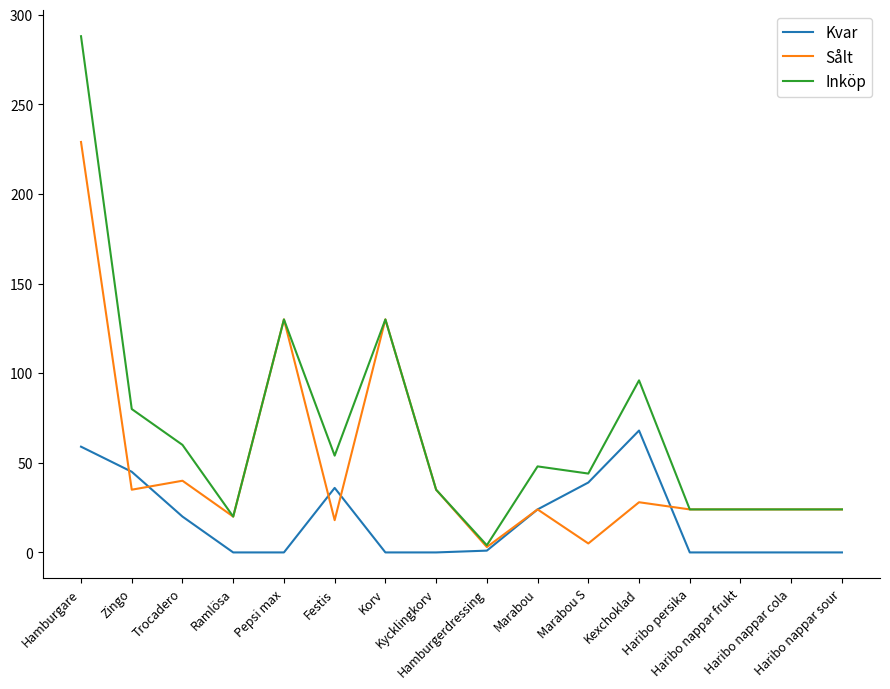

List the series in order of their overall mean, highest first.

Inköp, Sålt, Kvar